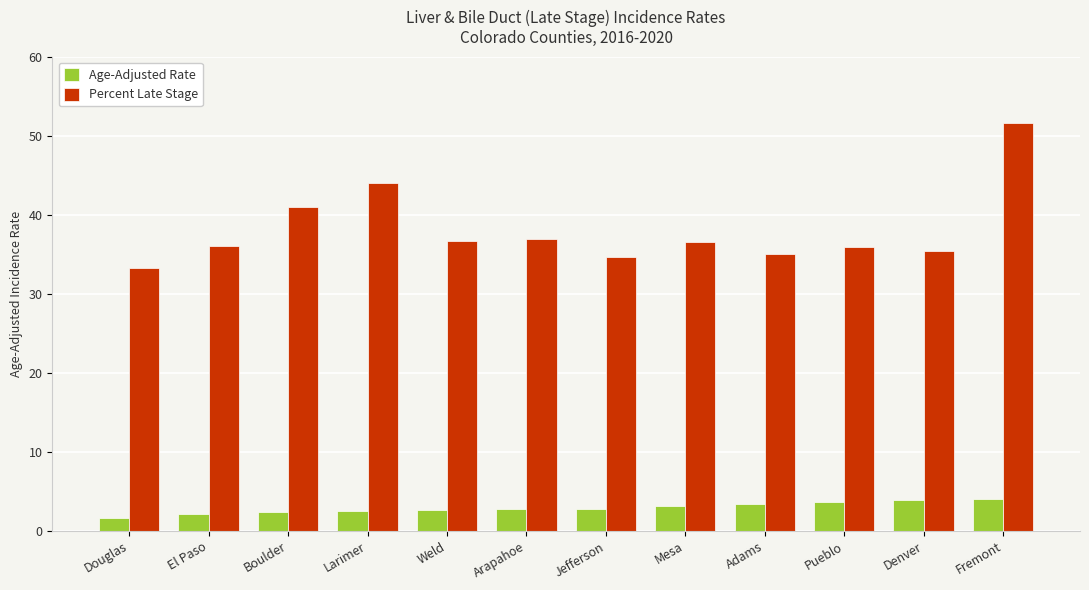

Which series has the largest total across all categories?

Percent Late Stage